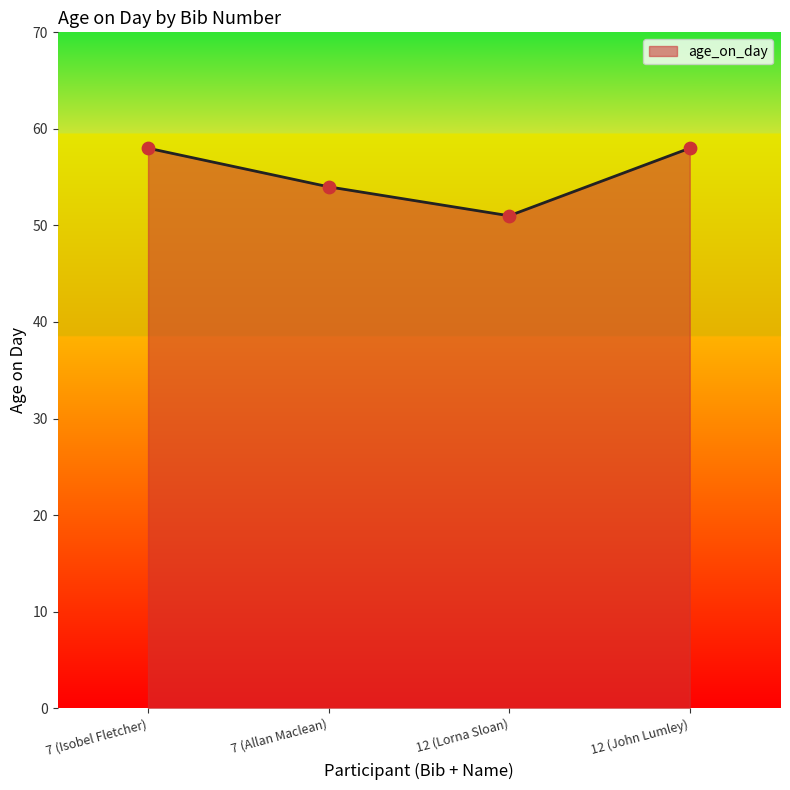

Which has a higher value, 7 (Isobel Fletcher) or 7 (Allan Maclean)?

7 (Isobel Fletcher)